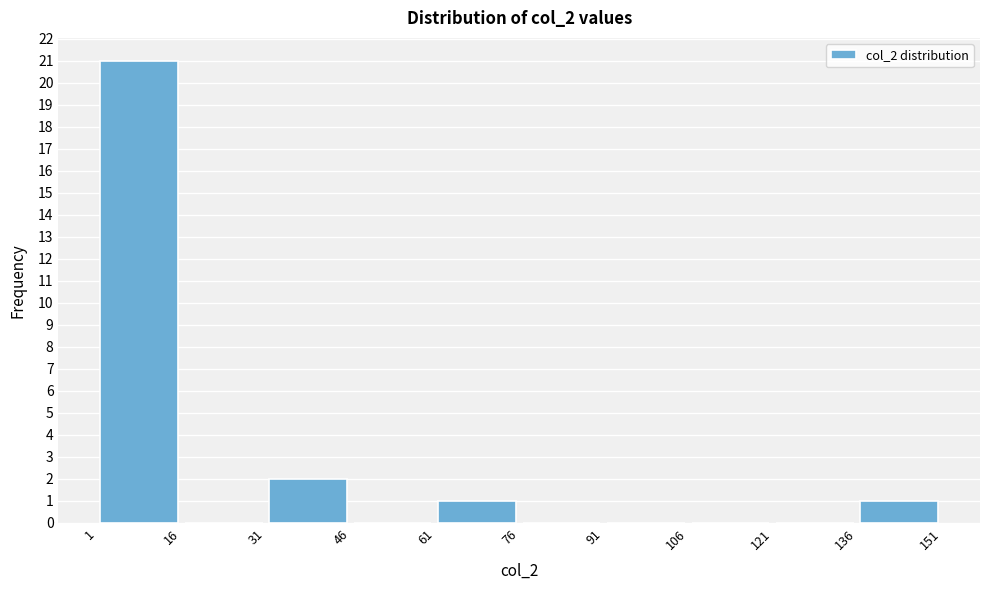

Reading left to right, transcribe this chart: for each bar, give the range it covers on the x-axis and its height. The values are not printed on the chart, so give them approximately, as read against the axis.

1 to 16: 21
16 to 31: 0
31 to 46: 2
46 to 61: 0
61 to 76: 1
76 to 91: 0
91 to 106: 0
106 to 121: 0
121 to 136: 0
136 to 151: 1